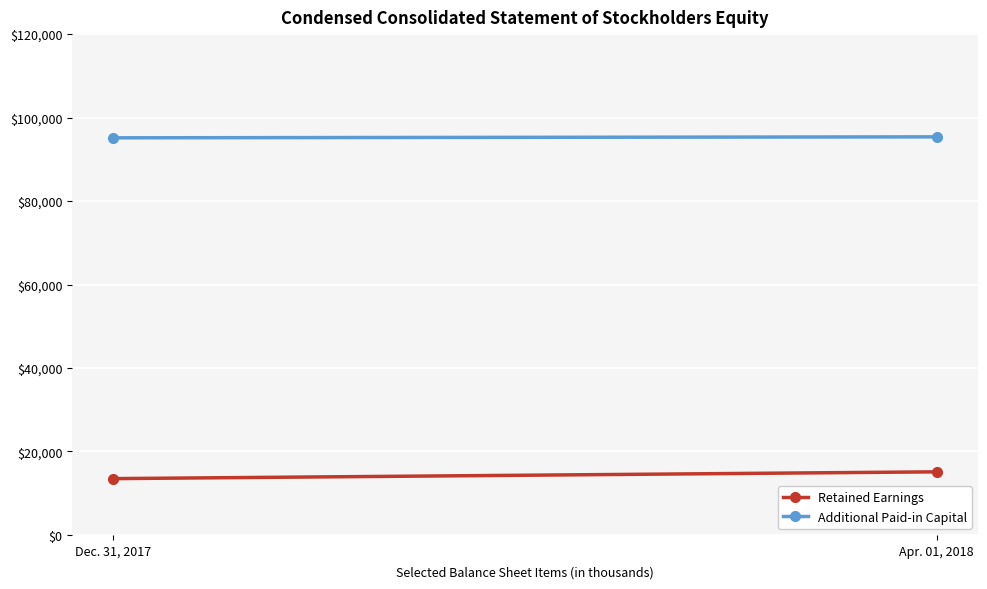

What is the sum of the Retained Earnings values at Apr. 01, 2018 and Dec. 31, 2017?

28617